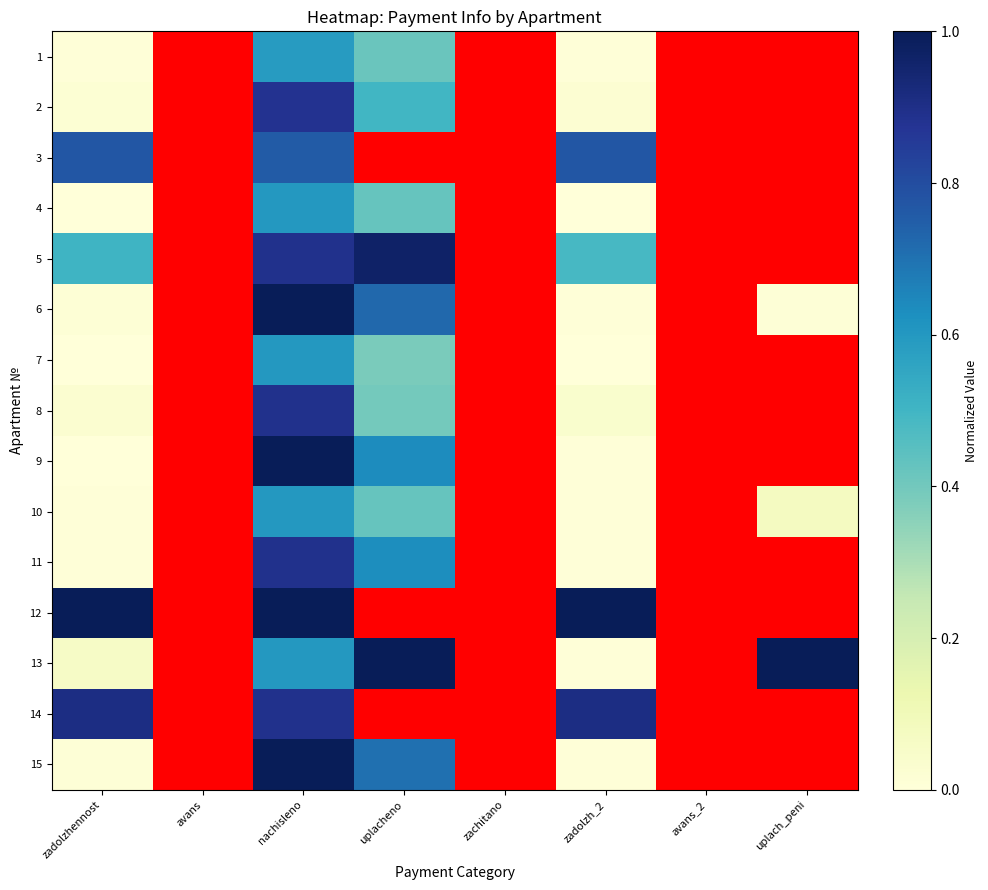

Between uplach_peni and avans_2, which is larger?

uplach_peni